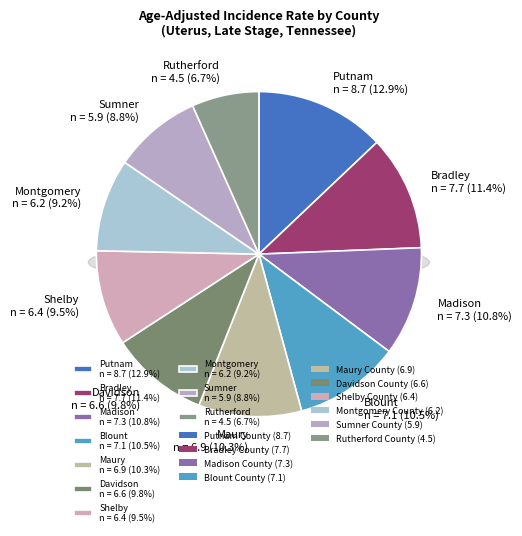

What portion of the pie excludes Blount County?

89.5%